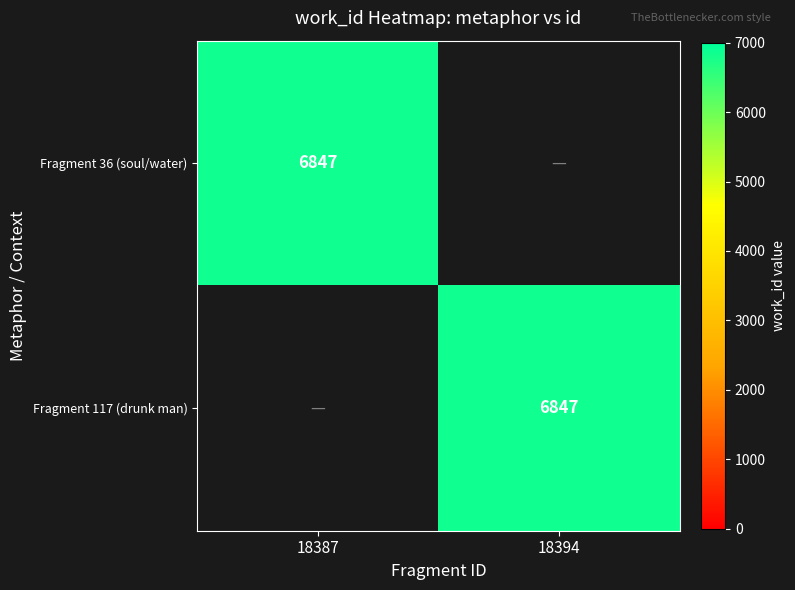

At which category does the chart reach its minimum across all series?

18394